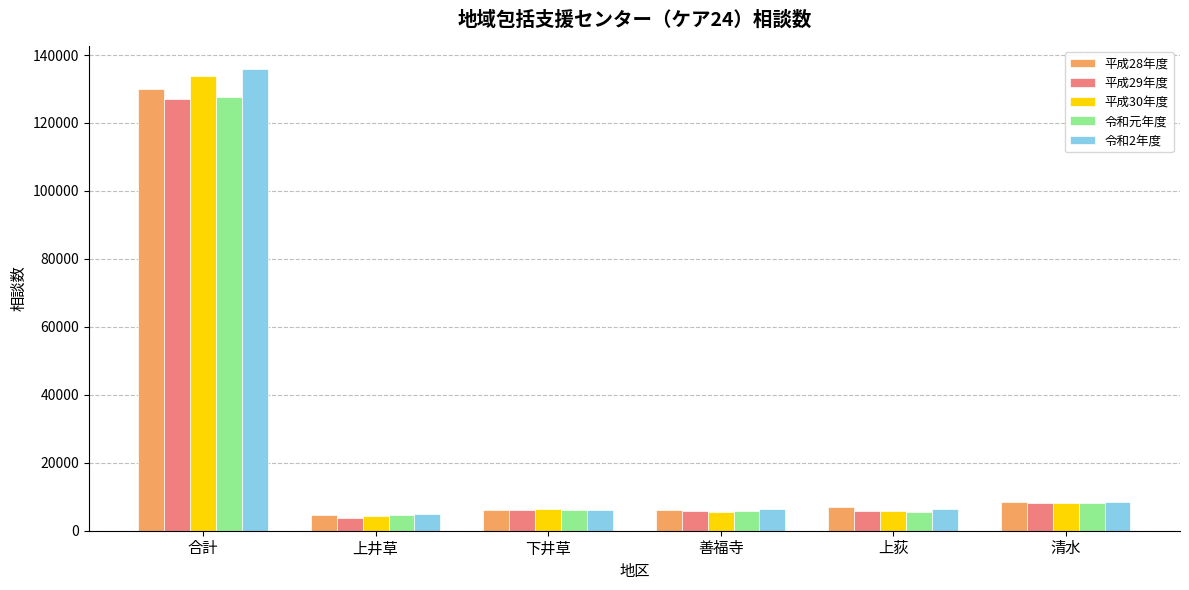

What is the total value across all series at 上井草?

22627